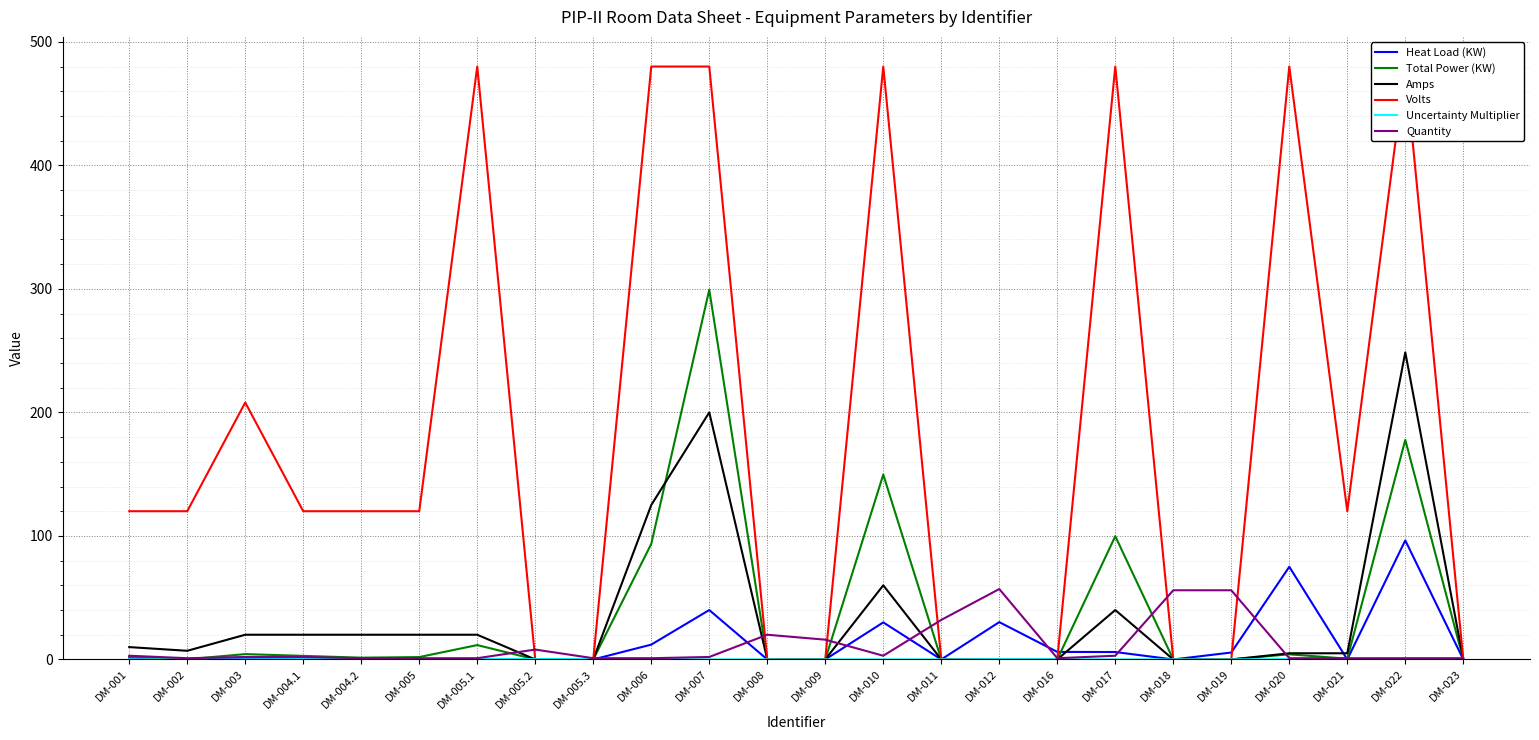

Is the value of Volts at DM-023 greater than the value of Amps at DM-005?

No